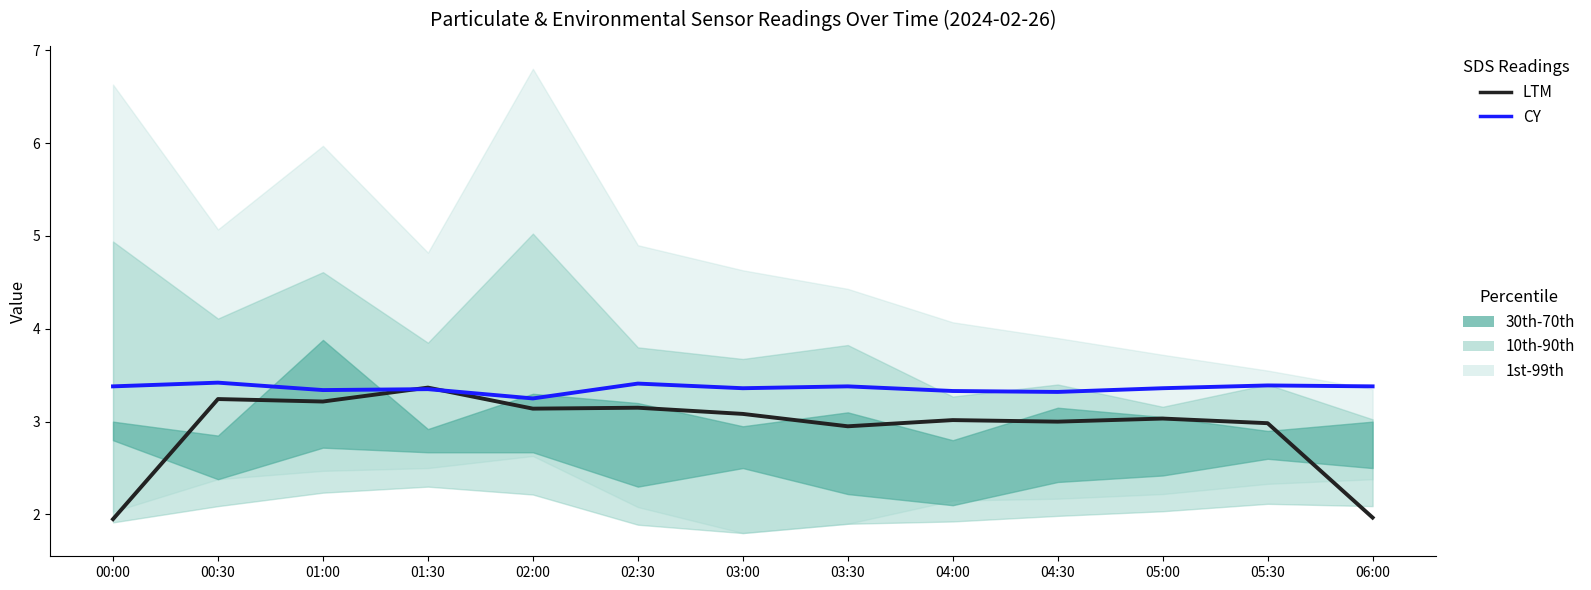

Which series has the largest range (max minus min)?

LTM